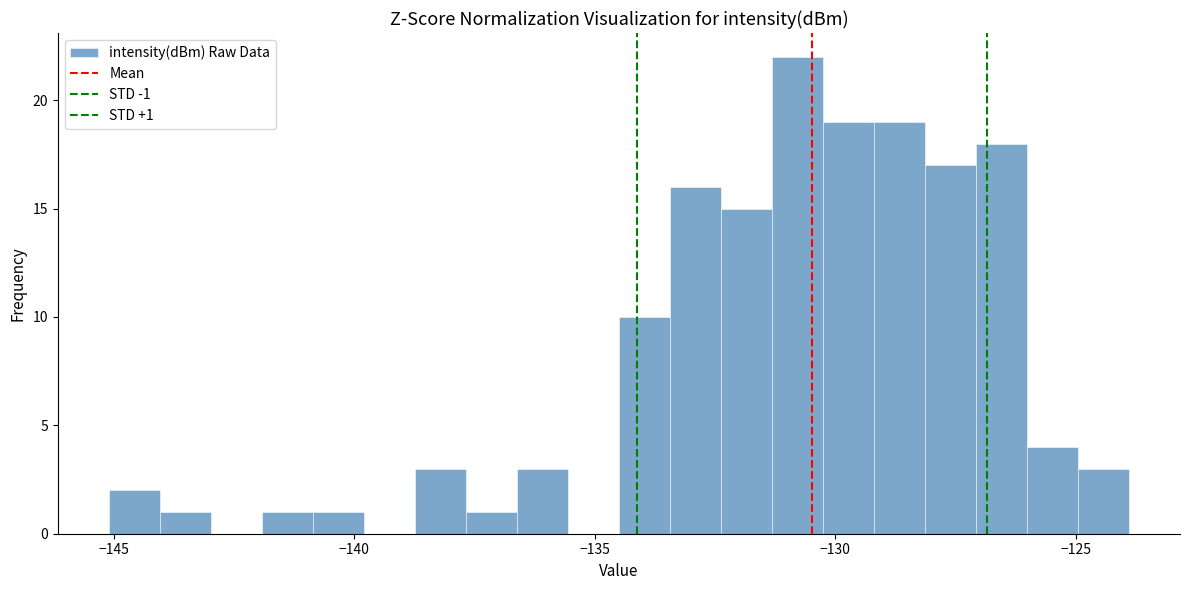

Read against the x-axis, roughly where is the centre of the tallest bar?

-131.0